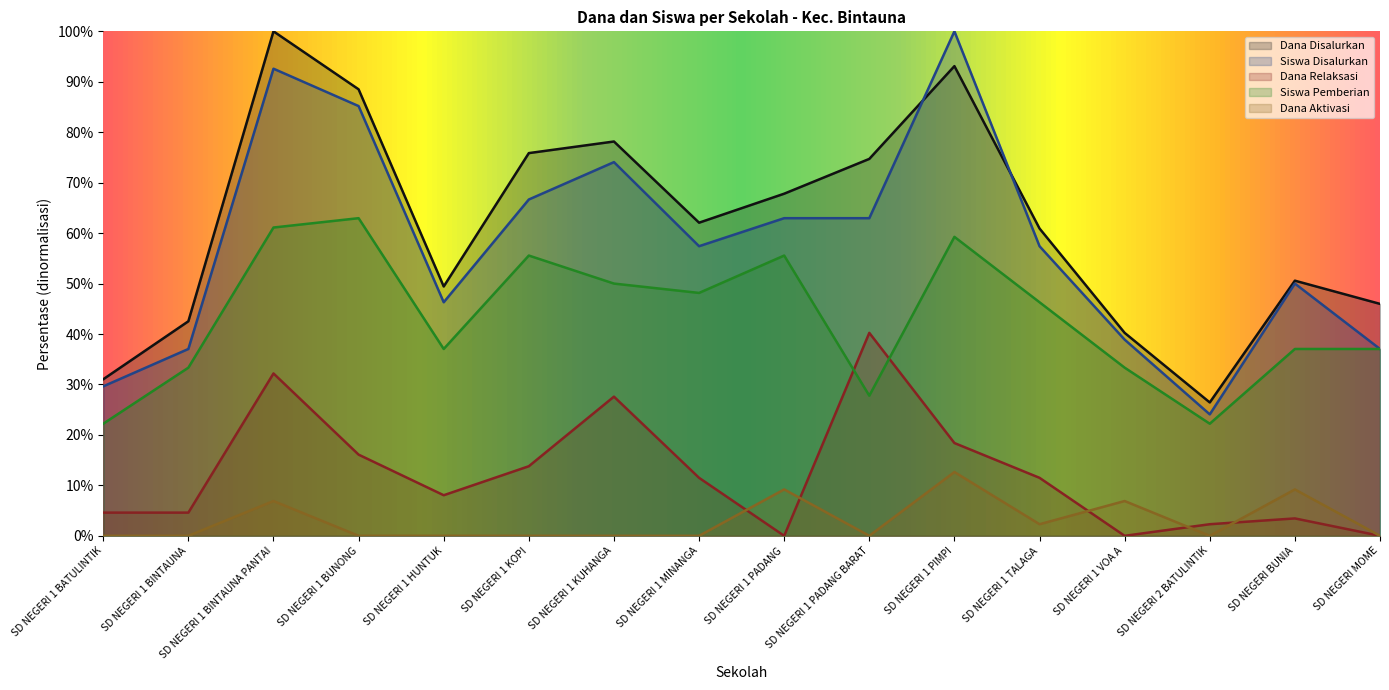

Does the chart have visible grid lines?

No